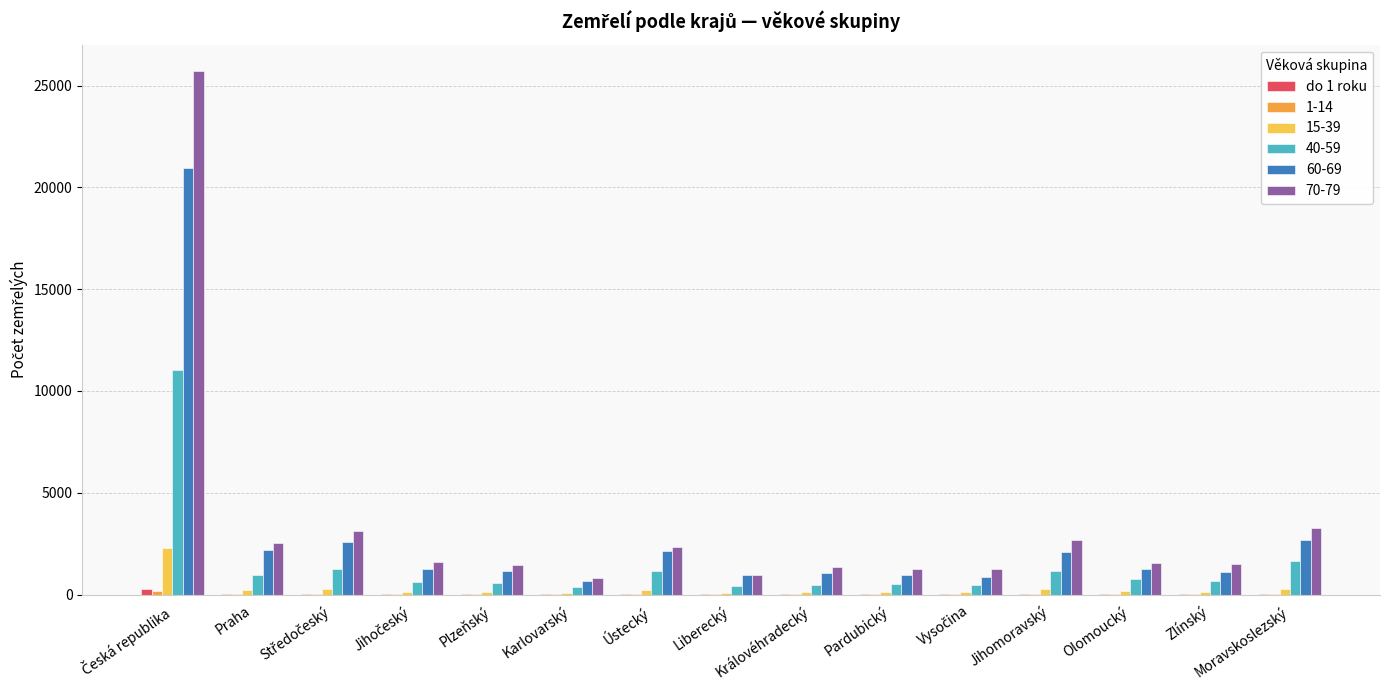

Are the bars grouped side by side (vs. stacked)?

Yes